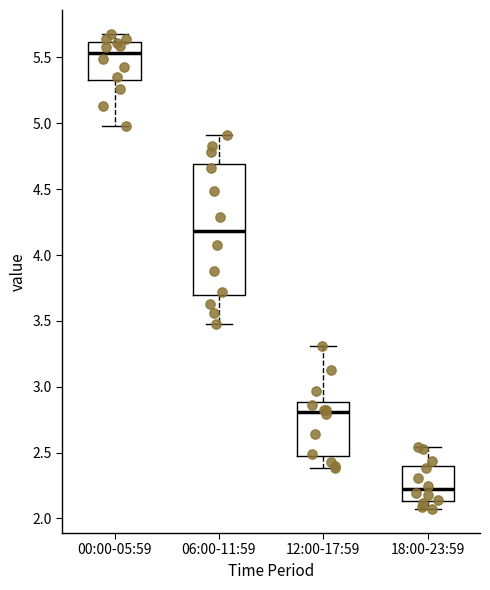

Reading left to right, transcribe this box plot: for each box, give where its median line is, the range the box spans, and where its two whiskers end, as read against the y-axis. The values are not printed on the chart, so give them approximately, as read against the axis.

00:00-05:59: median 5.55, box 5.35 to 5.60, whiskers 5.00 to 5.70
06:00-11:59: median 4.20, box 3.70 to 4.70, whiskers 3.50 to 4.90
12:00-17:59: median 2.80, box 2.50 to 2.90, whiskers 2.40 to 3.30
18:00-23:59: median 2.20, box 2.15 to 2.40, whiskers 2.05 to 2.55